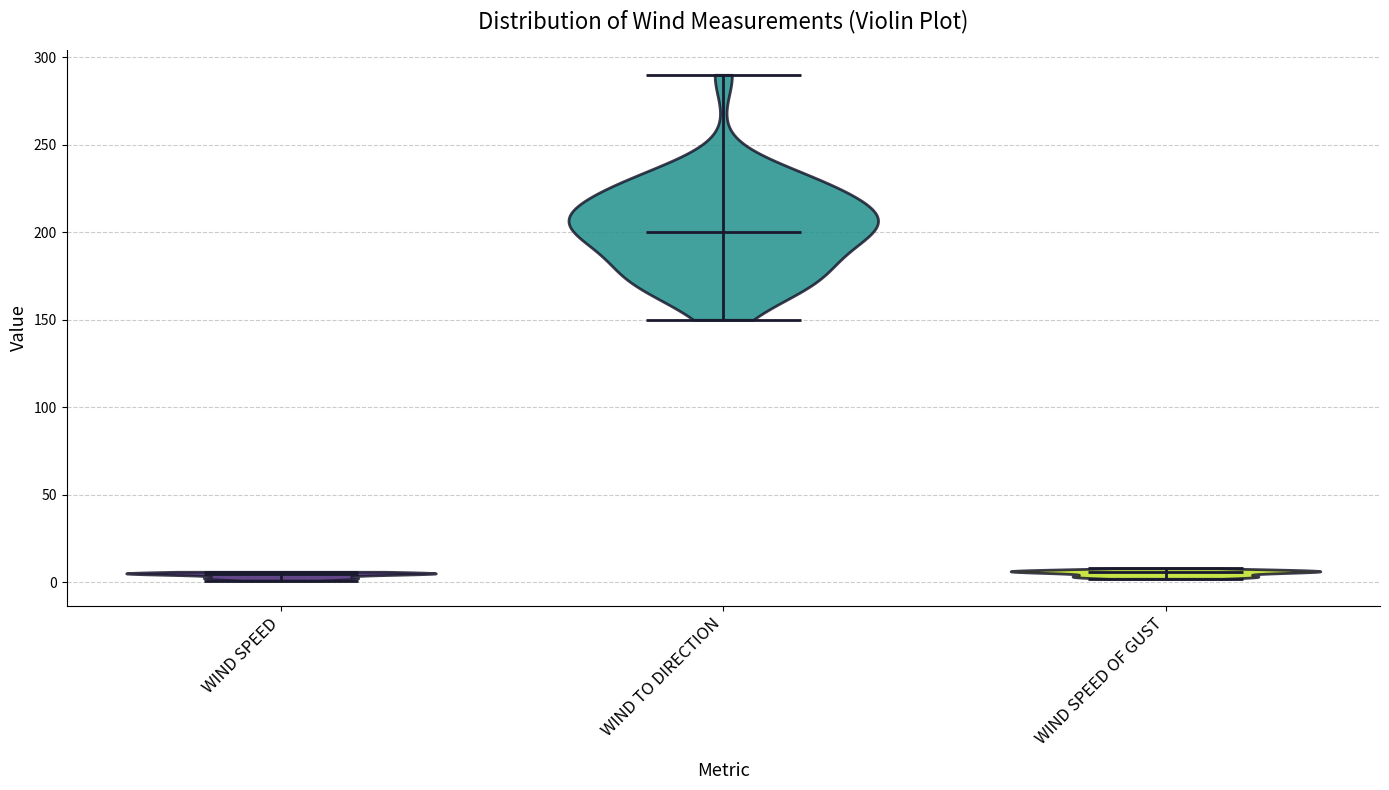

Reading left to right, read every violin against the y-axis: where its median line is, and the lowest and highest points it reaches. The values are not printed on the chart, so give them approximately, as read against the axis.

WIND SPEED: median line 5, lowest point 0, highest point 5
WIND TO DIRECTION: median line 200, lowest point 150, highest point 290
WIND SPEED OF GUST: median line 5, lowest point 0, highest point 10